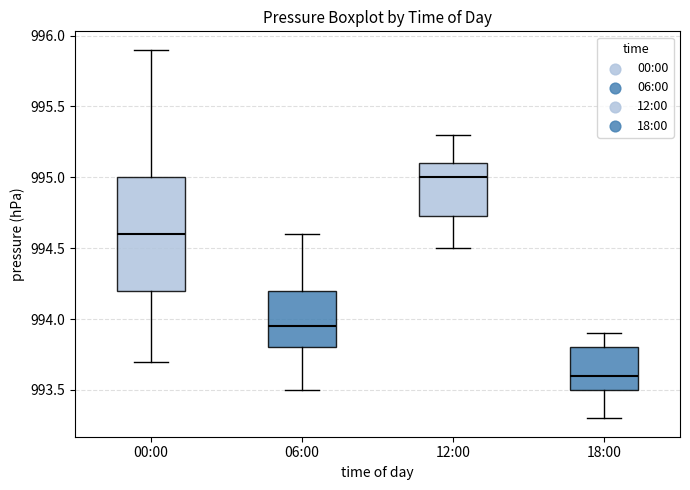

Reading left to right, transcribe this box plot: for each box, give where its median line is, the range the box spans, and where its two whiskers end, as read against the y-axis. The values are not printed on the chart, so give them approximately, as read against the axis.

00:00: median 994.60, box 994.20 to 995.00, whiskers 993.70 to 995.90
06:00: median 993.95, box 993.80 to 994.20, whiskers 993.50 to 994.60
12:00: median 995.00, box 994.75 to 995.10, whiskers 994.50 to 995.30
18:00: median 993.60, box 993.50 to 993.80, whiskers 993.30 to 993.90